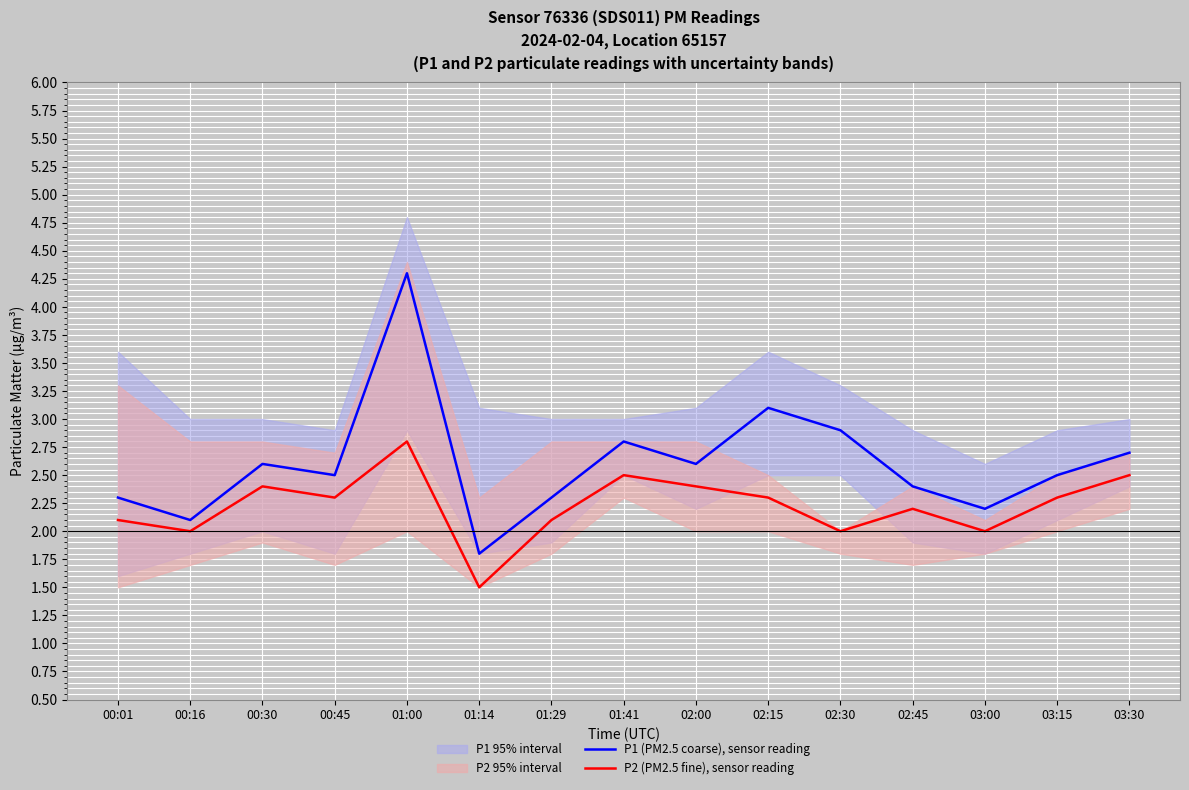

True or false: P2 (PM2.5 fine), sensor reading and P1 (PM2.5 coarse), sensor reading cross at least once.

False